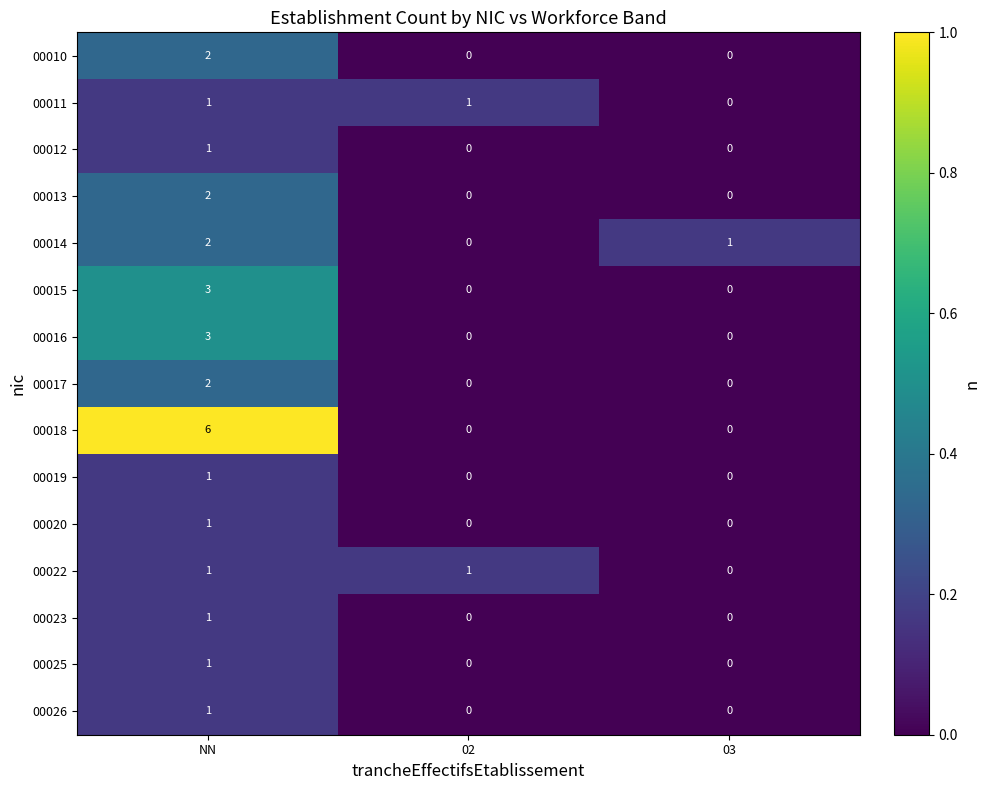

Count the 00012 values in the range 0 to 1.

3